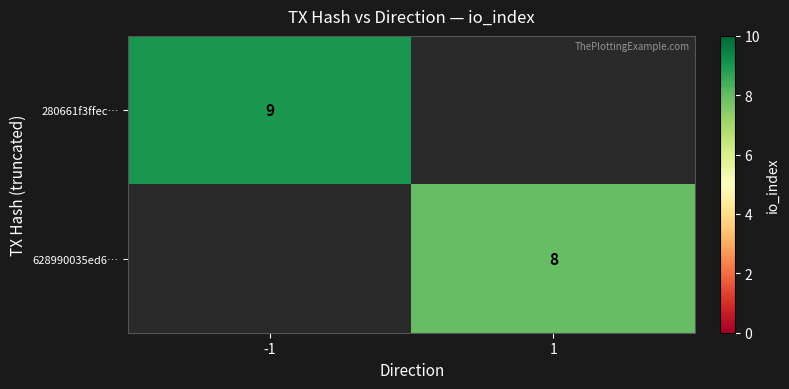

The value of 628990035ed6… at 1 is 5. True or false?

False